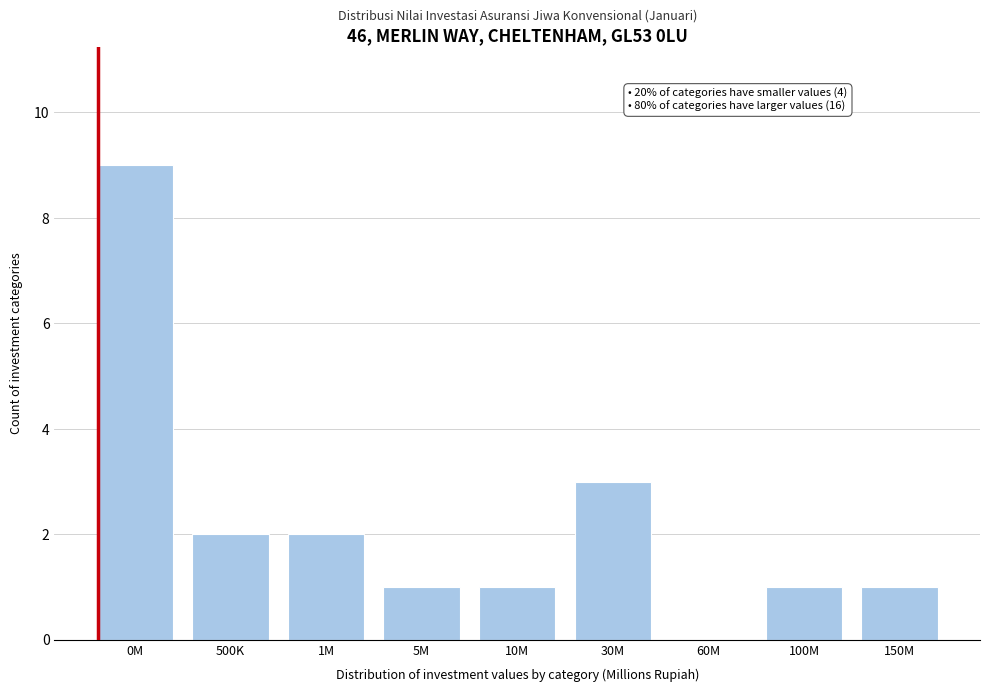

Reading left to right, list all the values displayed in this chart.

0M=9	500K=2	1M=2	5M=1	10M=1	30M=3	60M=0	100M=1	150M=1